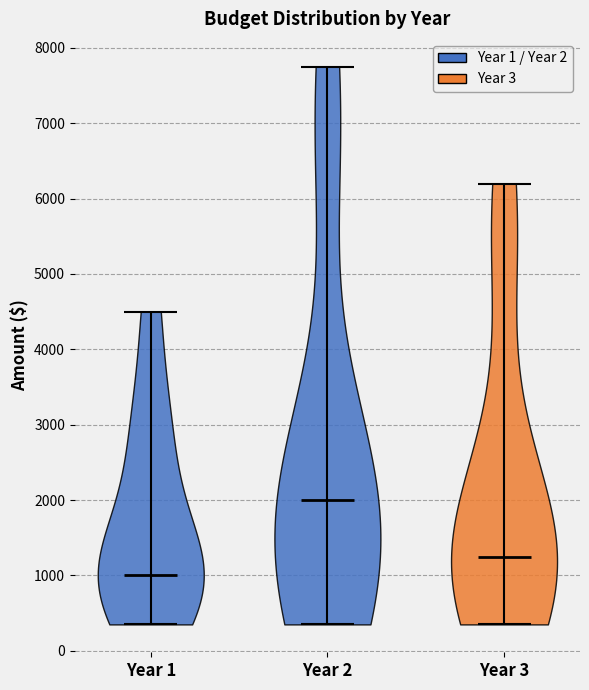

Reading left to right, read every violin against the y-axis: where its median line is, and the lowest and highest points it reaches. The values are not printed on the chart, so give them approximately, as read against the axis.

Year 1: median line 1000, lowest point 400, highest point 4500
Year 2: median line 2000, lowest point 400, highest point 7800
Year 3: median line 1300, lowest point 400, highest point 6200